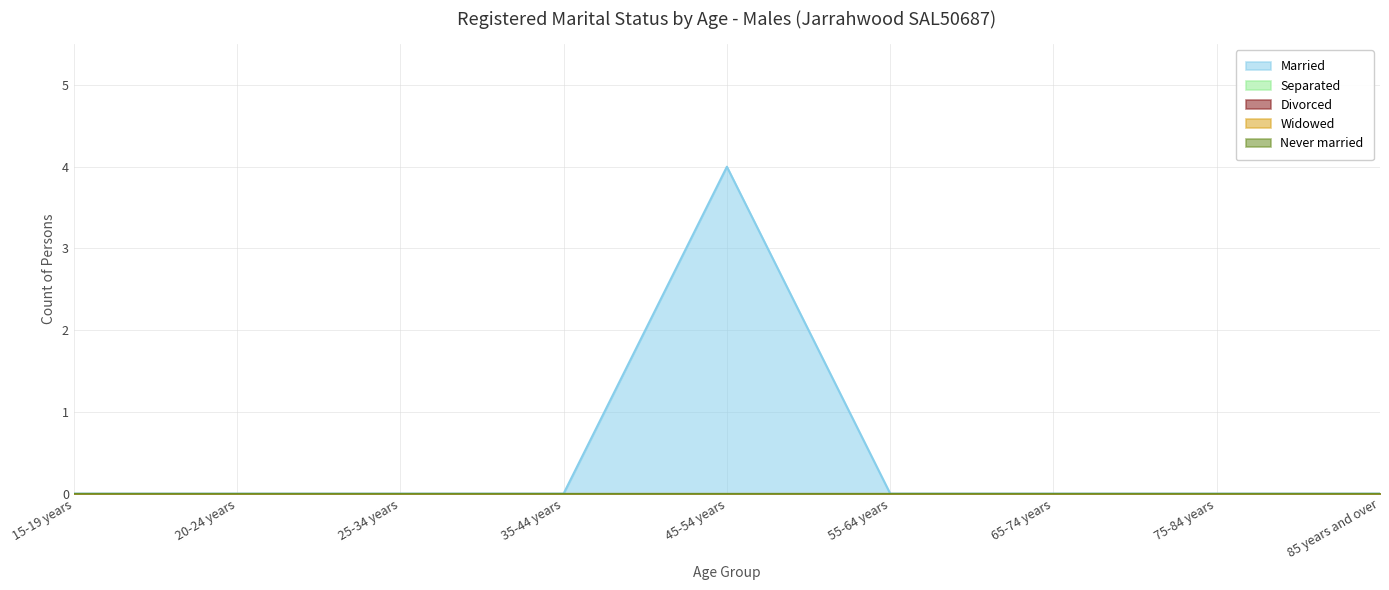

The Never married series shows 0 at 25-34 years. True or false?

True